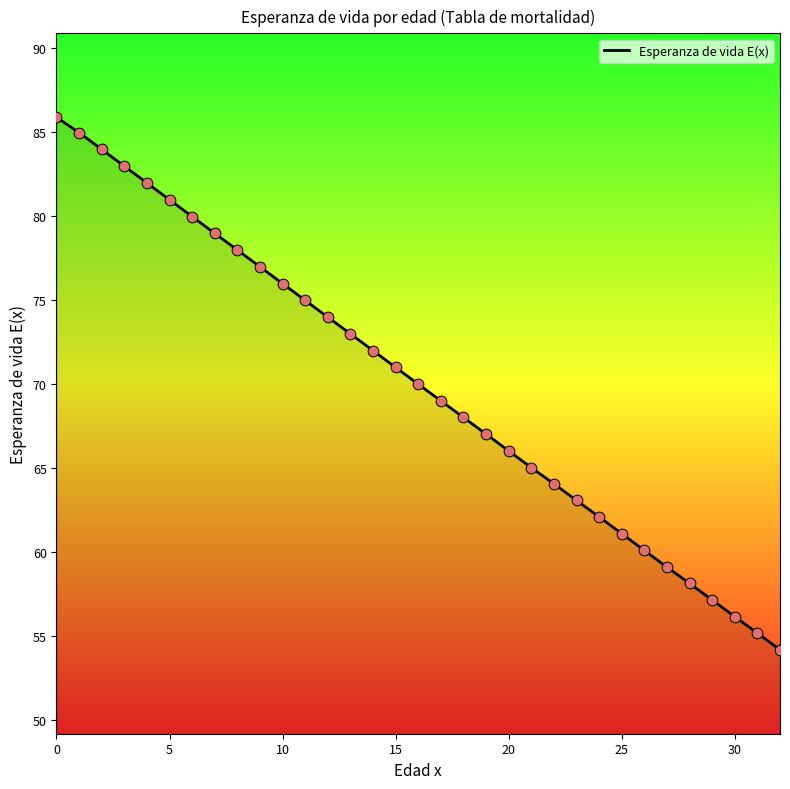

What is the maximum value shown in the chart?

85.9